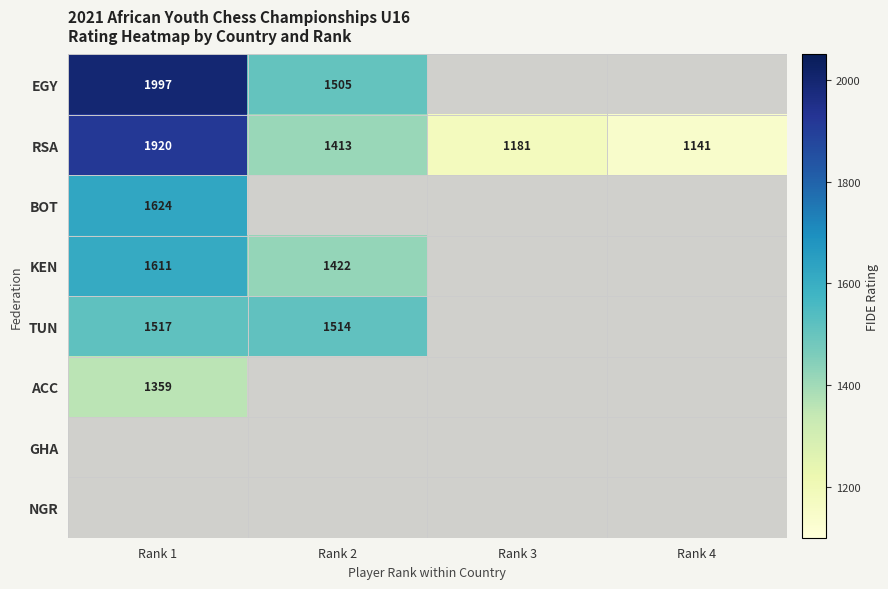

True or false: RSA has a value of 1413 at Rank 2.

True